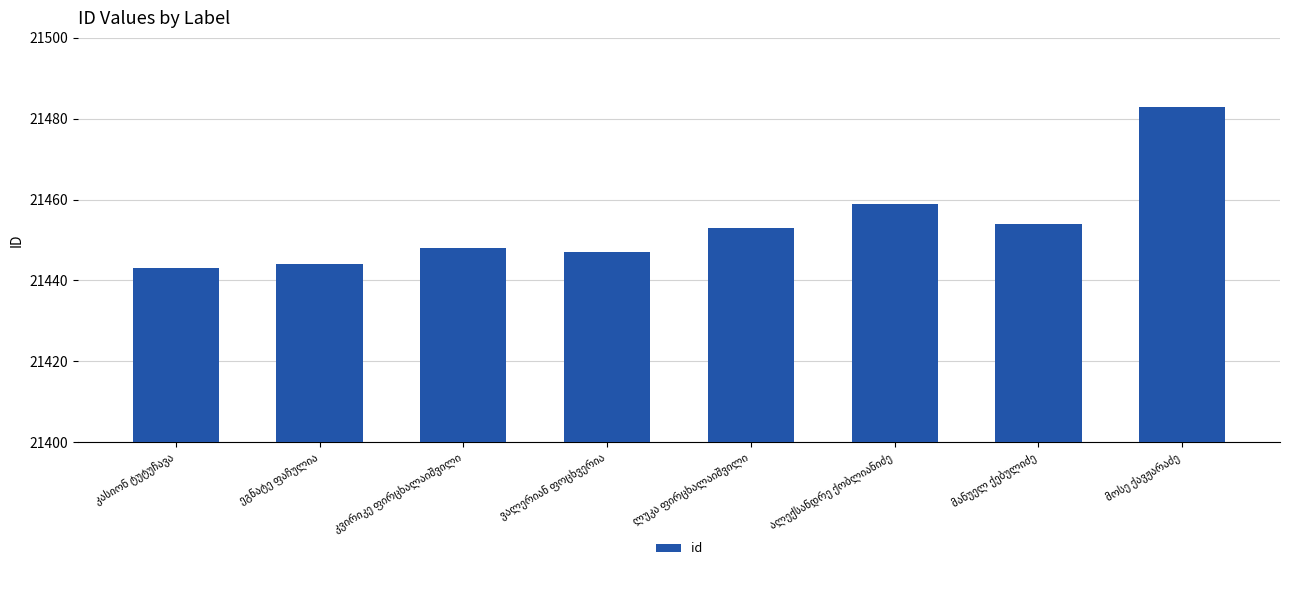

How many series are shown in this chart?

1